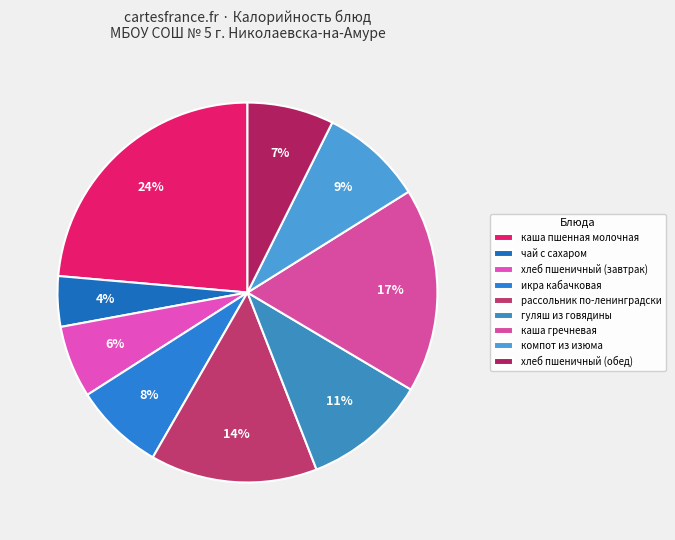

True or false: хлеб пшеничный (обед) accounts for 1% of the total.

False